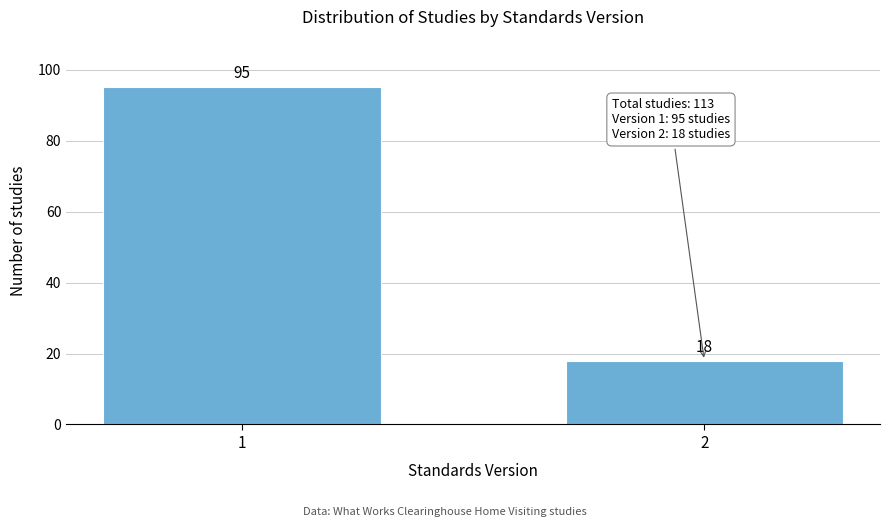

Reading right to left, what are all the values shown in this chart?

18	95